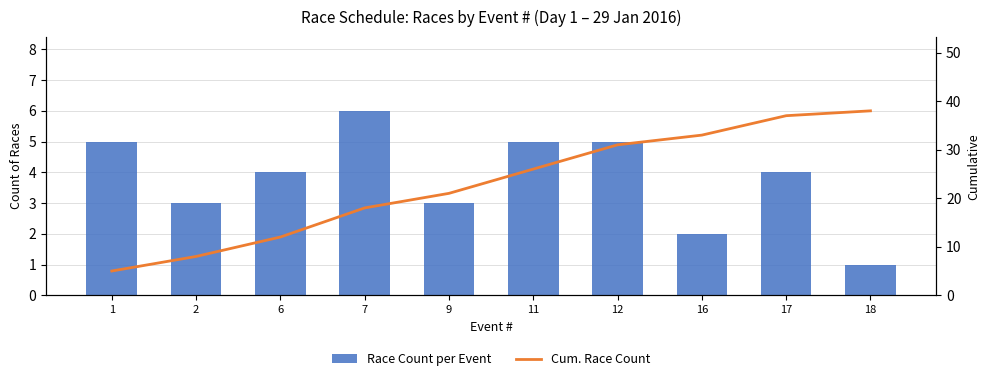

What is the maximum value for Cum. Race Count?

38